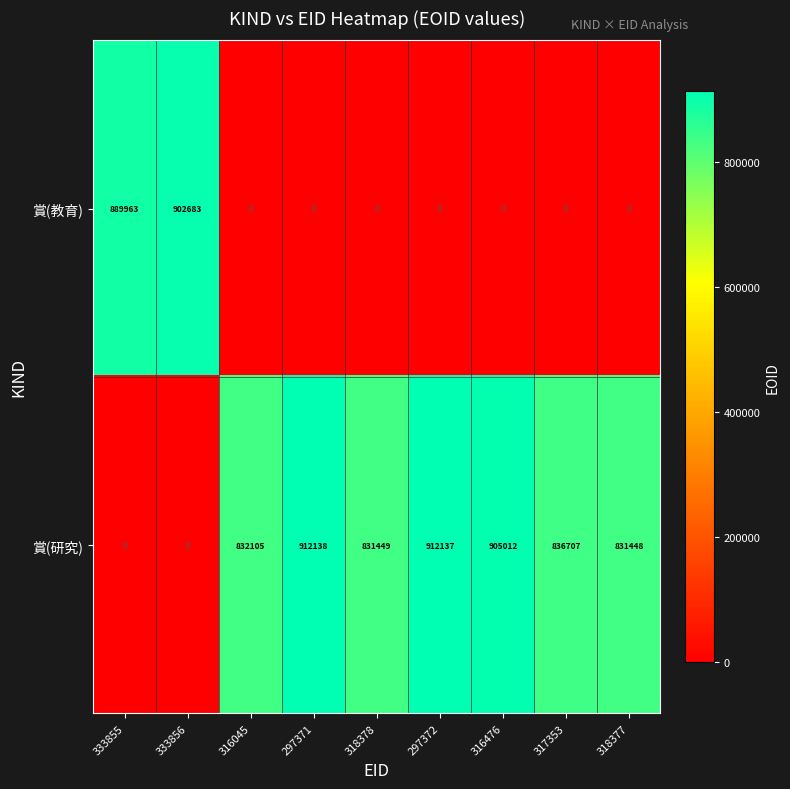

The value of 賞(教育) at 316045 is 625252. True or false?

False